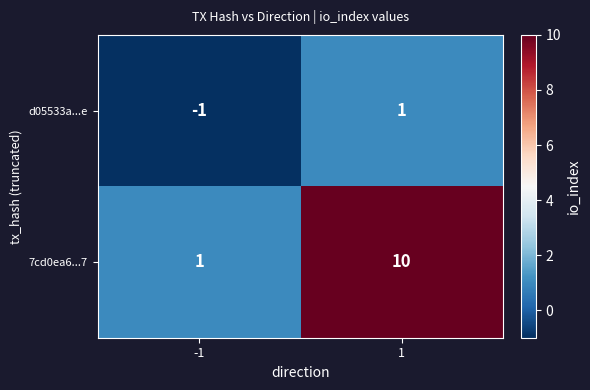

Which series has the largest total across all categories?

7cd0ea6...7